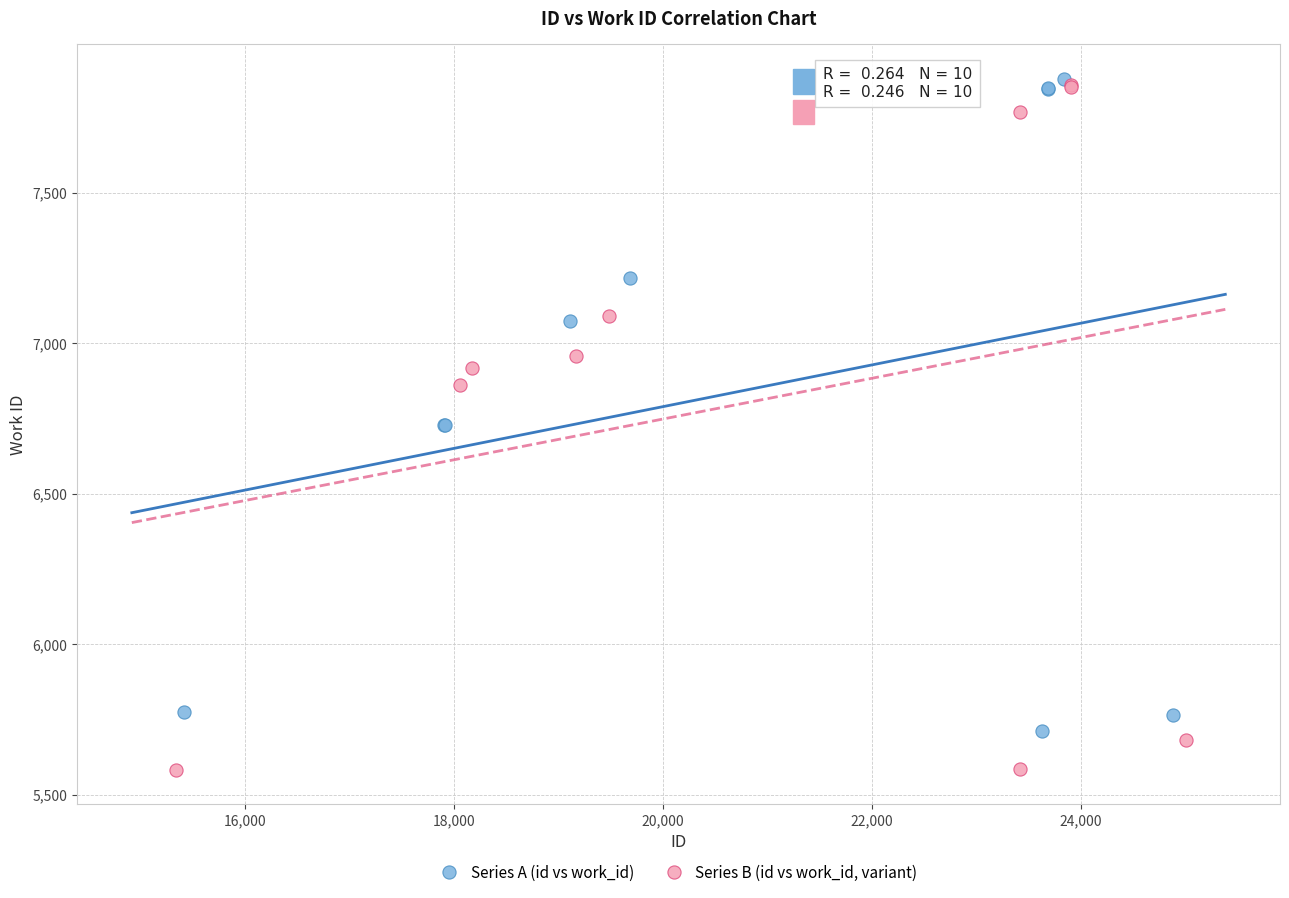

Which series has the widest spread of Y values?

Series B (id vs work_id, variant)